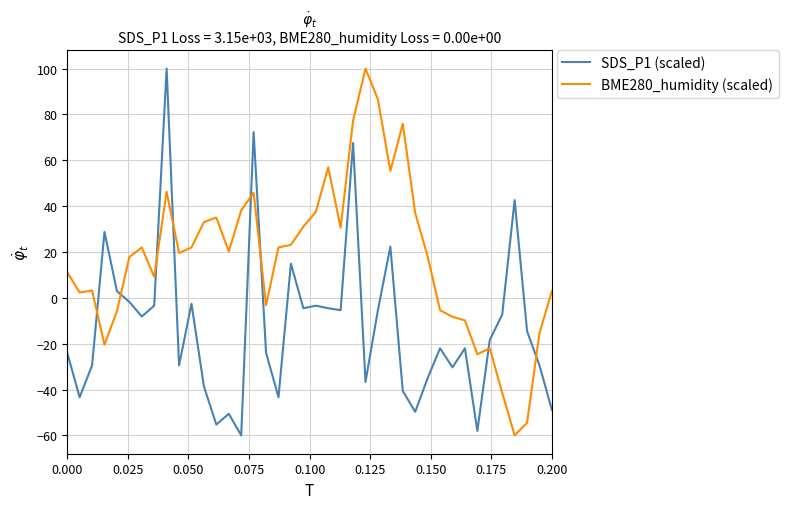

Which series has the largest total across all categories?

BME280_humidity (scaled)